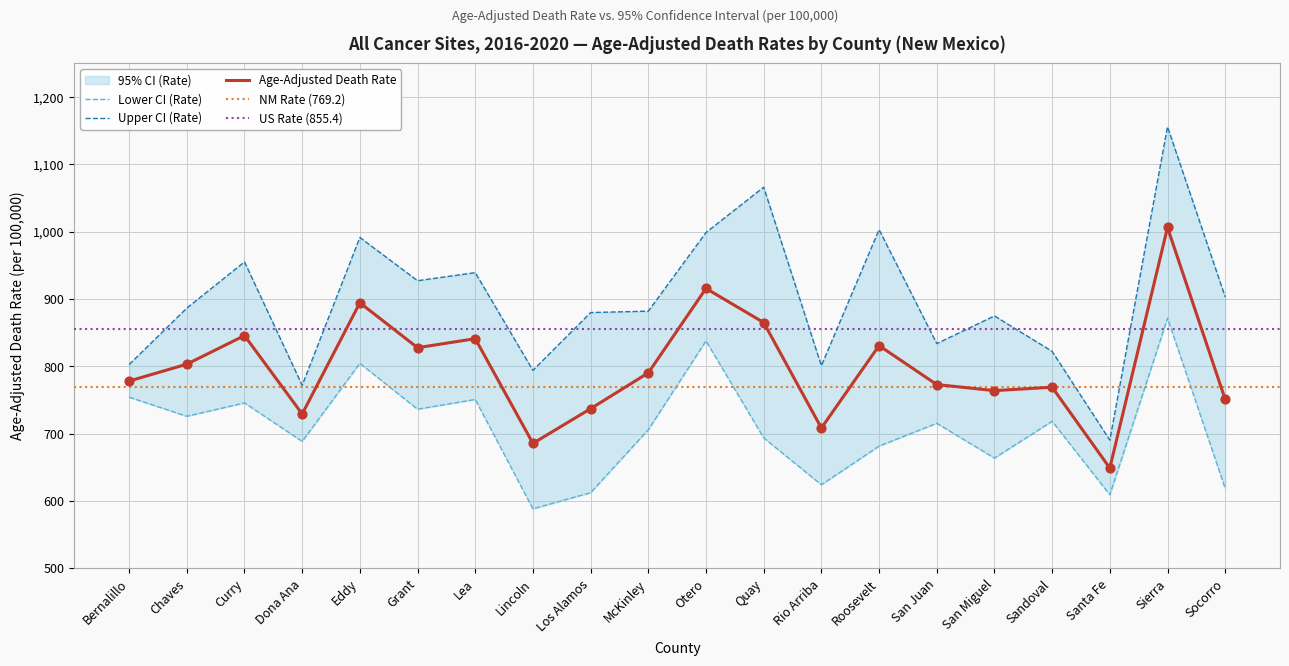

Is the value of Lower CI (Rate) at Grant greater than the value of Upper CI (Rate) at Bernalillo?

No